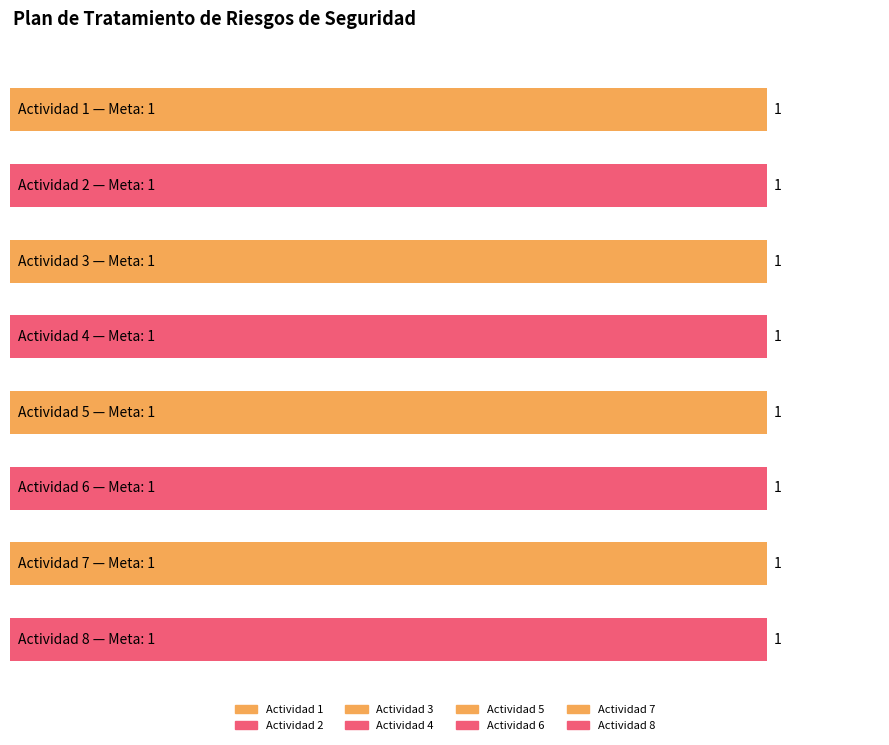

At which label is the value closest to 4?

Actividad 4